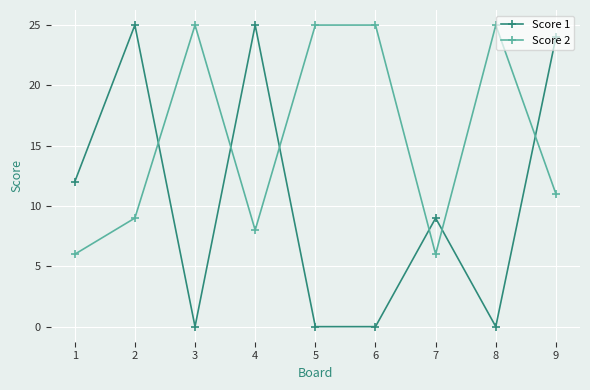

What is the approximate value of Score 1 at 7?

9